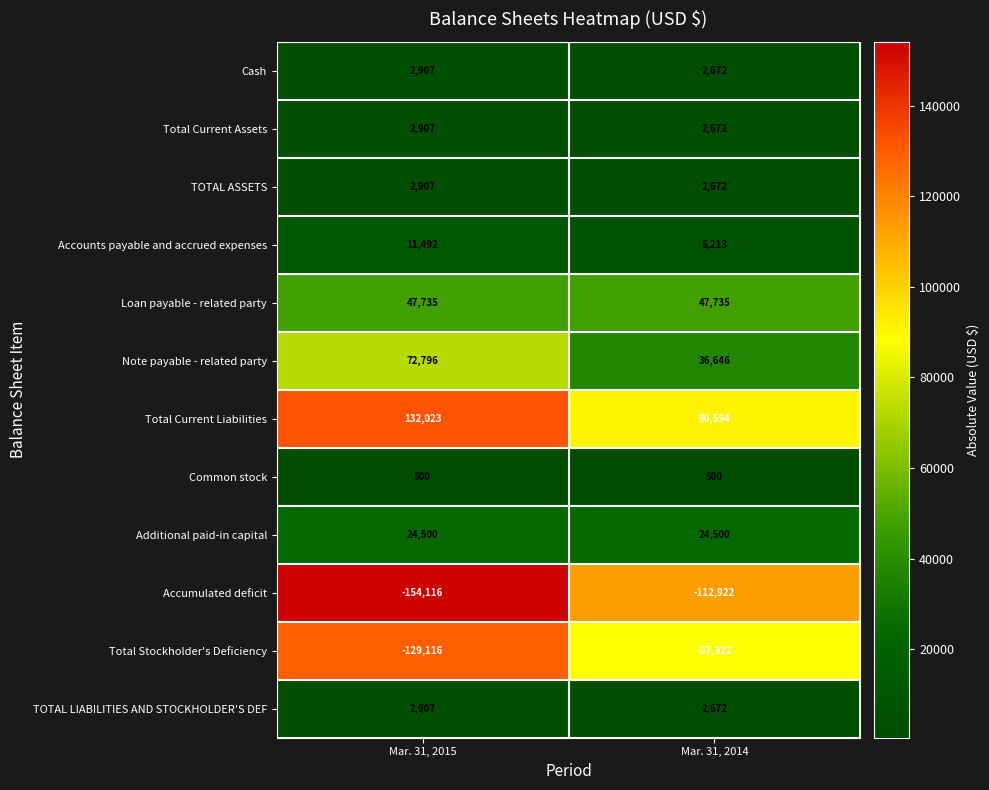

Read the Accounts payable and accrued expenses value at Mar. 31, 2014.

6213